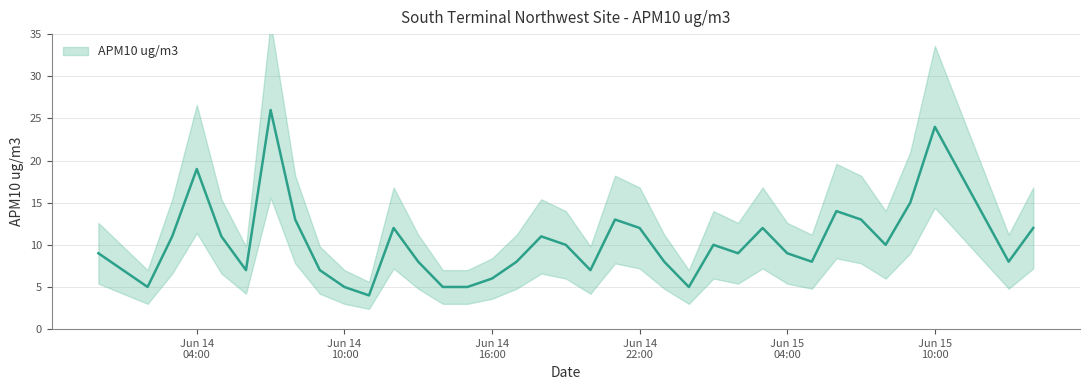

How many lines are shown in the chart?

1